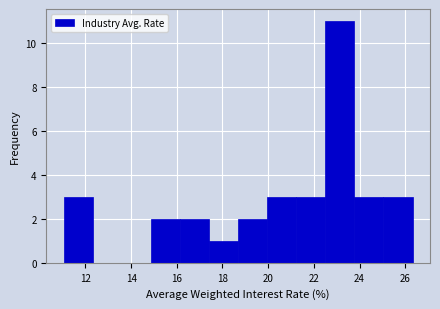

What is the height of the bar covering 14.8 to 16.2 on the x-axis? Neither the bar edges nor the heights are printed on the chart, so give them approximately, as read against the axes.

2